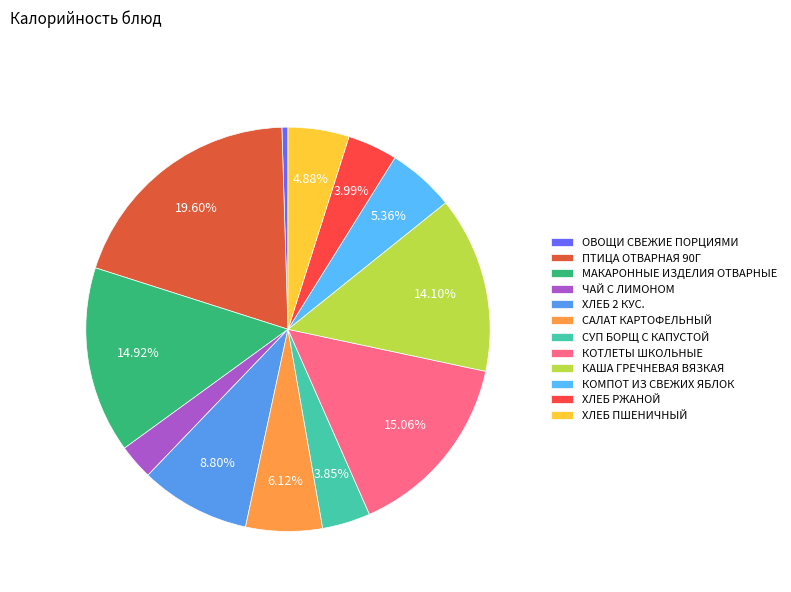

What is the largest slice in the pie chart?

ПТИЦА ОТВАРНАЯ 90Г